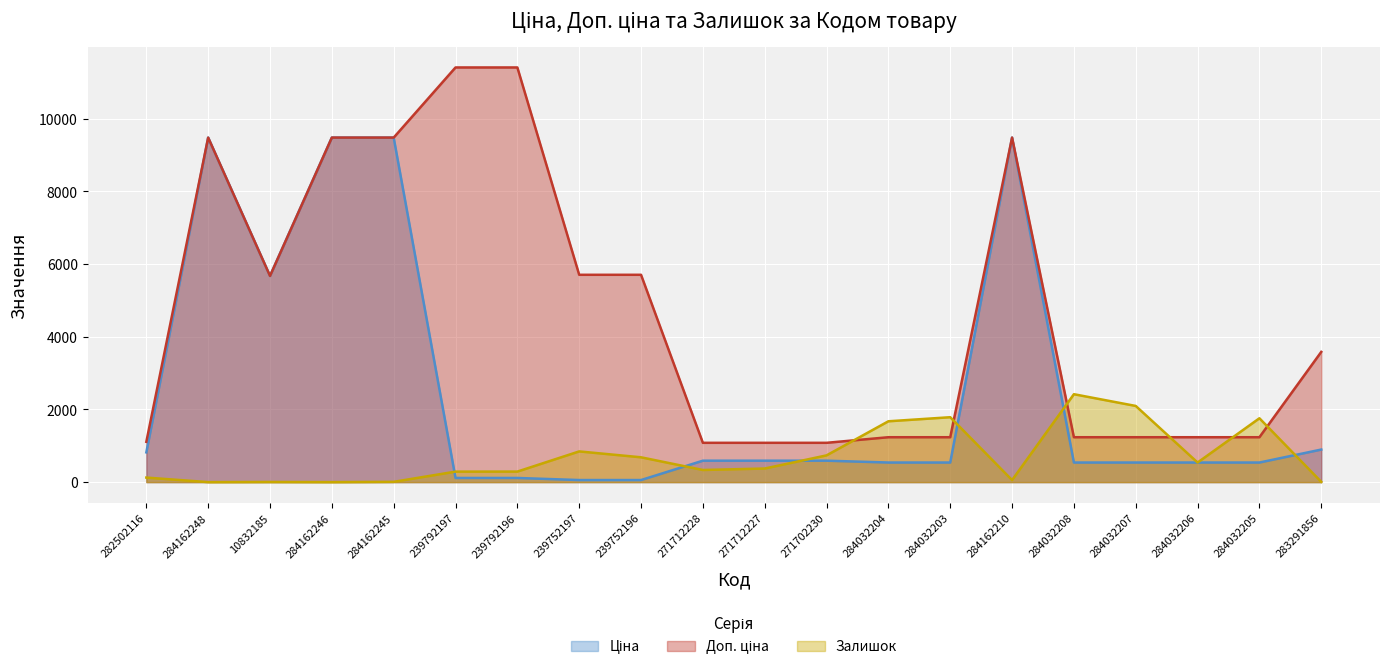

At which category is the sum across all series the highest?

284162210